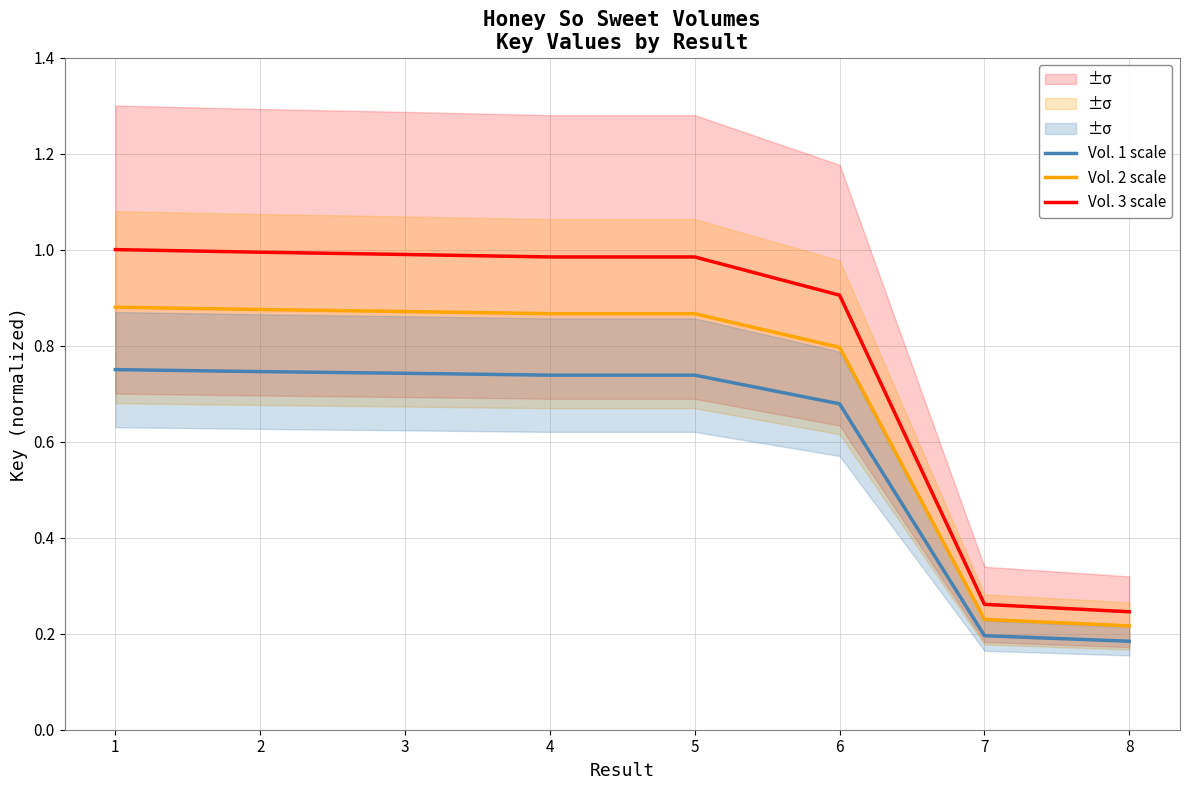

What is the difference between the second highest and minimum values in the Vol. 3 scale series?

0.7